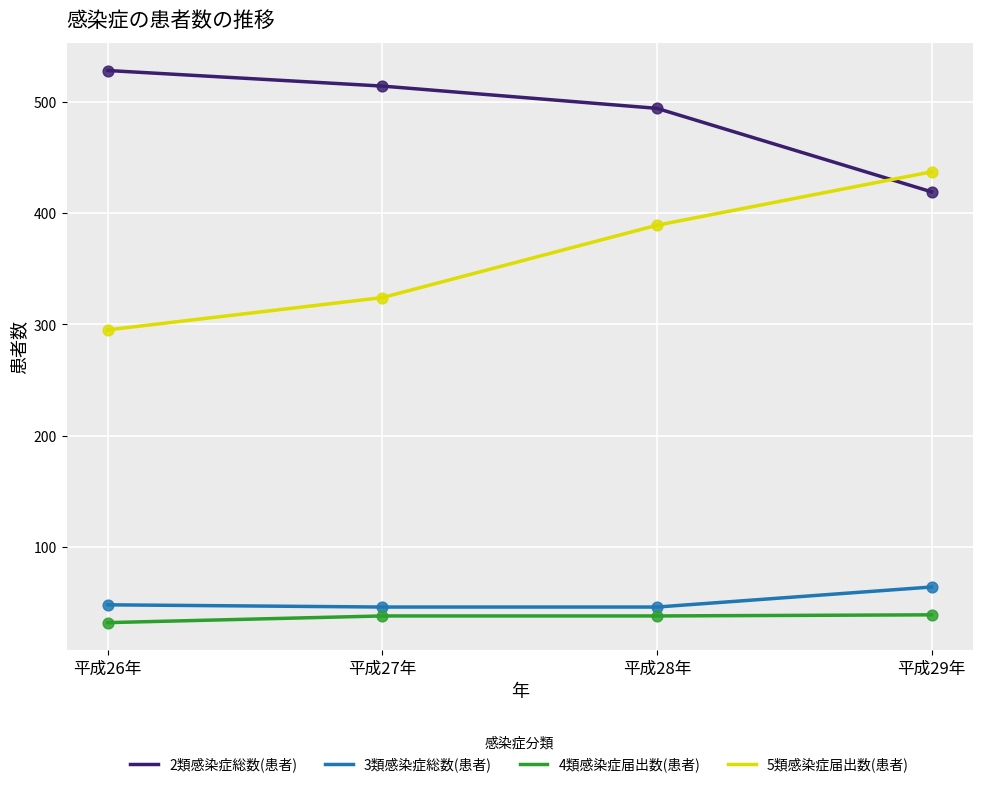

What is the total value across all series at 平成27年?

922